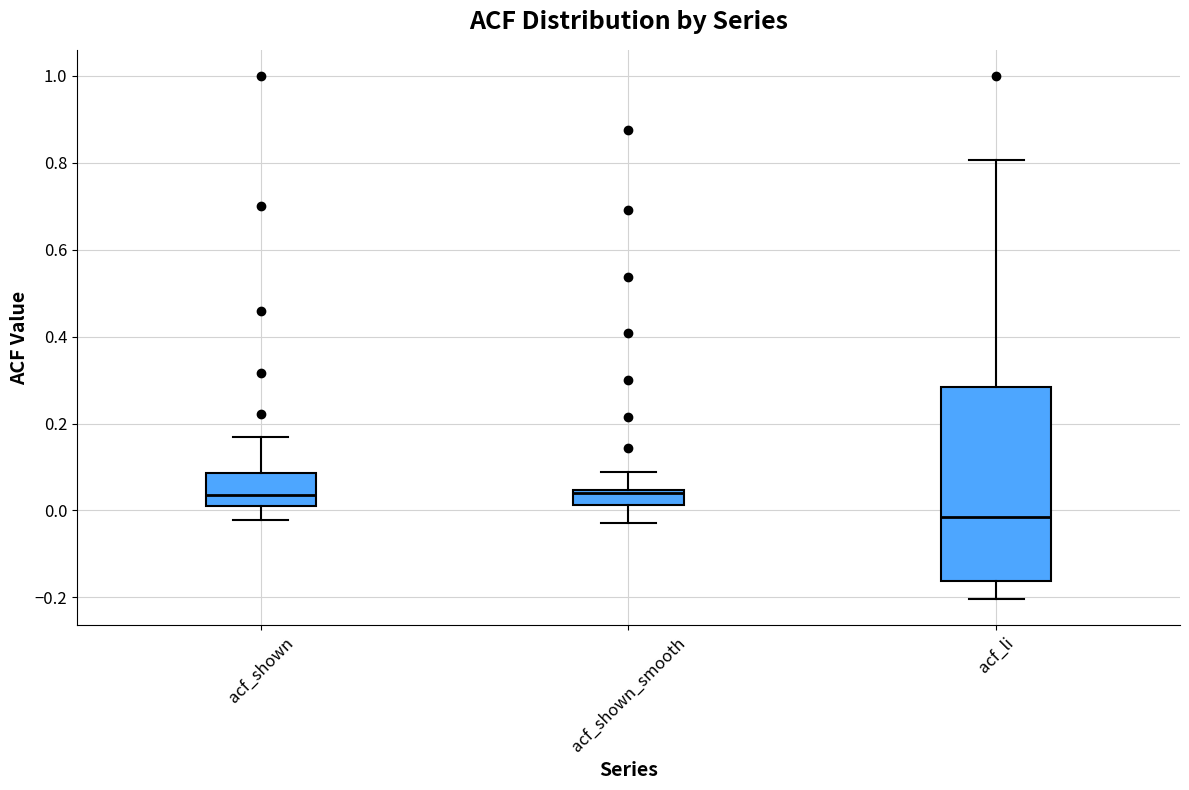

Reading left to right, transcribe this box plot: for each box, give where its median line is, the range the box spans, and where its two whiskers end, as read against the y-axis. The values are not printed on the chart, so give them approximately, as read against the axis.

acf_shown: median 0.04, box 0.02 to 0.08, whiskers -0.02 to 0.16
acf_shown_smooth: median 0.04 (just below the box's upper edge), box 0.02 to 0.04, whiskers -0.02 to 0.08
acf_li: median -0.02, box -0.16 to 0.28, whiskers -0.20 to 0.80